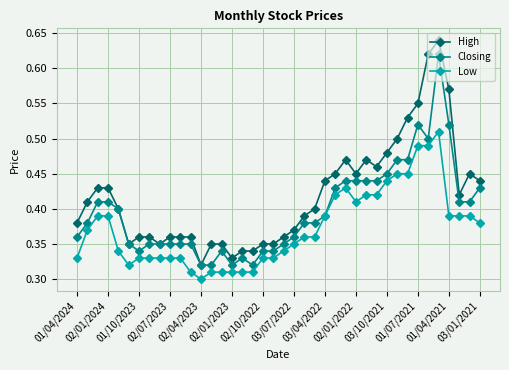

What is the sum of all Closing values?

15.9